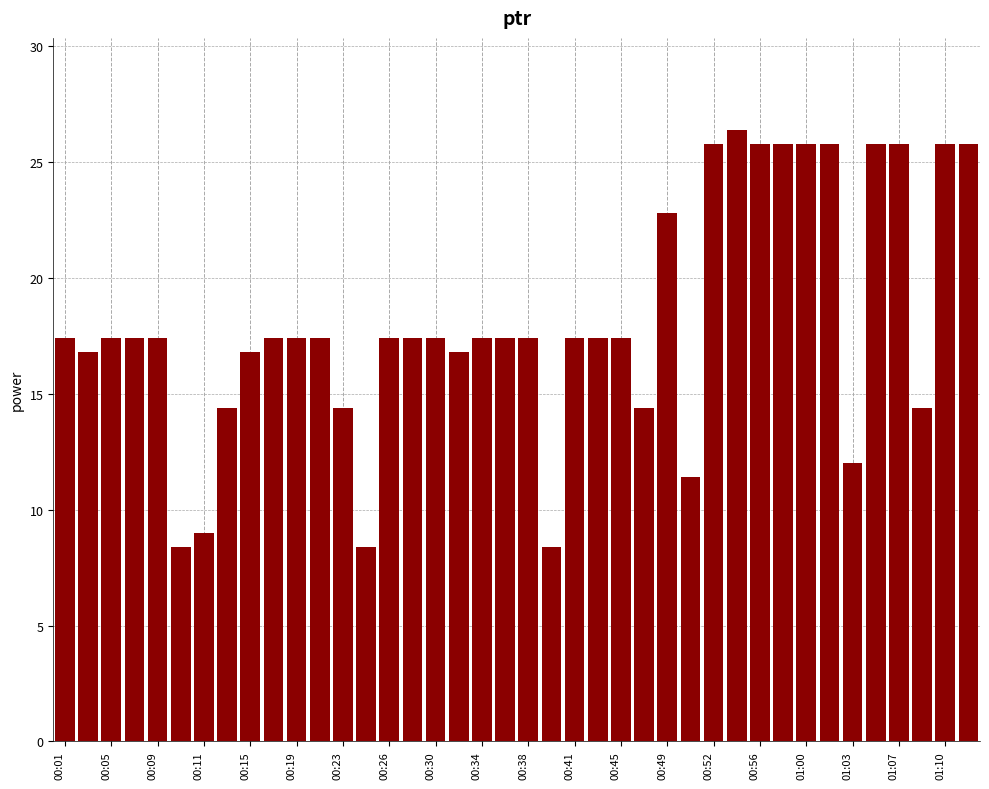

What is the value of the 37th bar from the left?

25.8